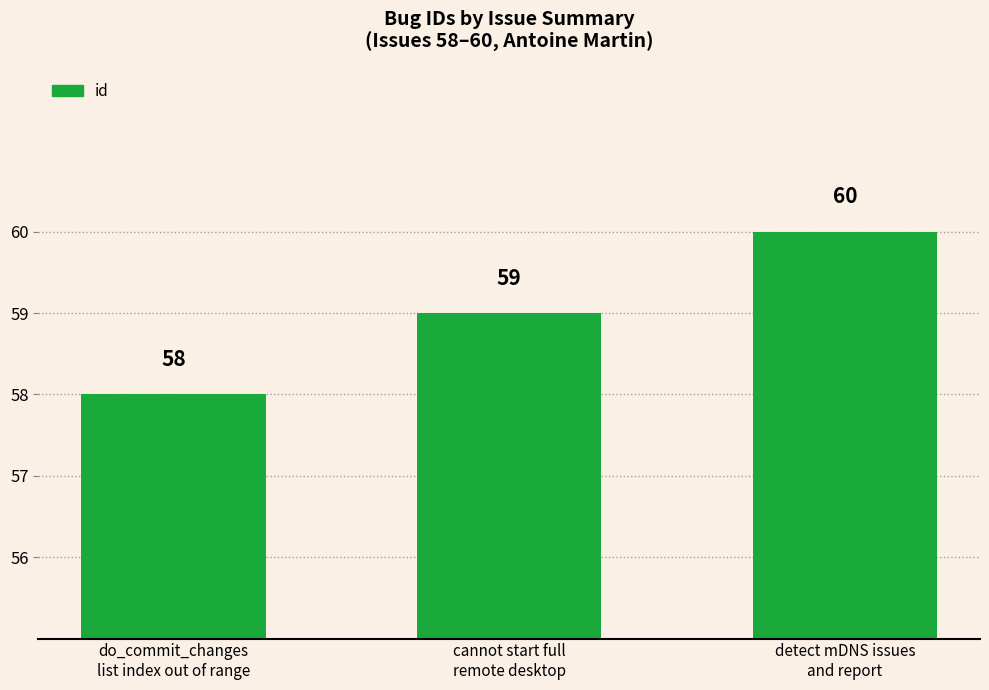

What value does the data have at cannot start full
remote desktop?

59